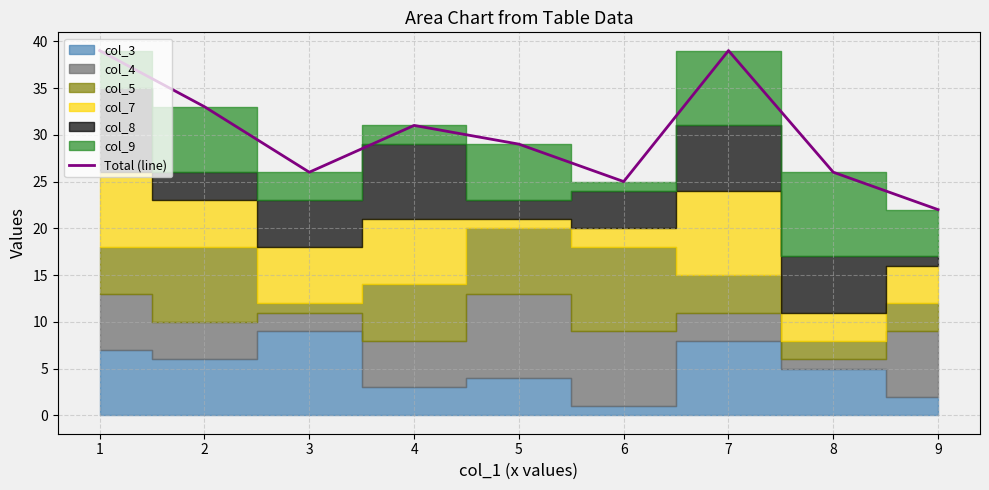

Reading right to left, list all the values displayed in this chart.

9=22	8=26	7=39	6=25	5=29	4=31	3=26	2=33	1=39